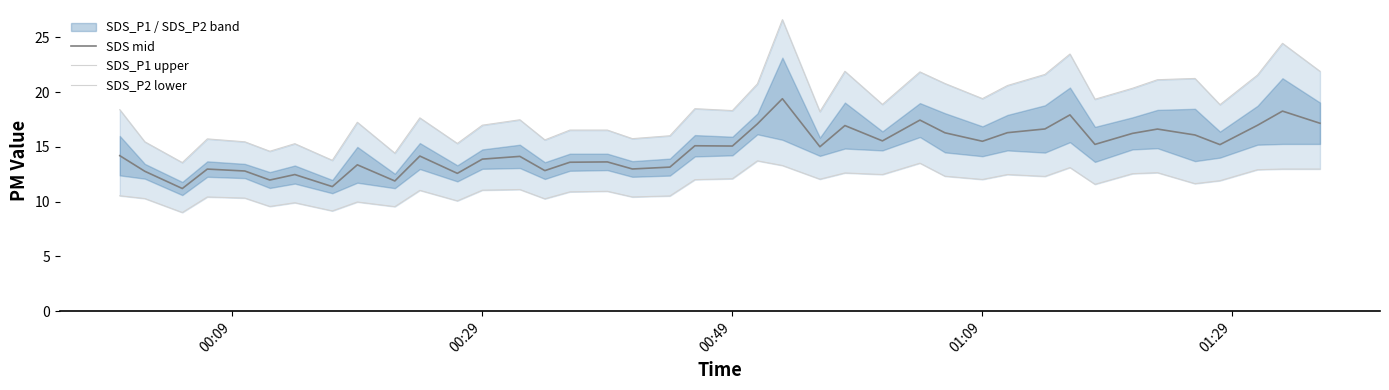

Reading left to right, what are all the values shown in this chart?

SDS mid: 14.2	12.8	11.2	13.0	12.8	12.0	12.5	11.4	13.4	11.9	14.2	12.6	13.9	14.1	12.8	13.6	13.6	13.0	13.2	15.1	15.1	17.1	19.4	15.0	16.9	15.6	17.4	16.3	15.5	16.3	16.6	17.9	15.2	16.2	16.6	16.1	15.2	17.0	18.3	17.2
SDS_P1 upper: 18.4	15.5	13.6	15.7	15.5	14.6	15.3	13.8	17.2	14.4	17.7	15.3	17.0	17.5	15.6	16.5	16.5	15.8	16.0	18.5	18.3	20.8	26.6	18.2	21.9	18.9	21.8	20.8	19.4	20.6	21.6	23.5	19.4	20.4	21.1	21.3	18.9	21.6	24.5	21.9
SDS_P2 lower: 10.5	10.3	9.0	10.4	10.3	9.6	9.9	9.2	10.0	9.5	11.0	10.1	11.0	11.1	10.3	10.9	10.9	10.4	10.5	12.0	12.1	13.7	13.3	12.1	12.6	12.5	13.5	12.3	12.0	12.5	12.3	13.1	11.6	12.6	12.6	11.6	11.9	12.9	13.0	13.0